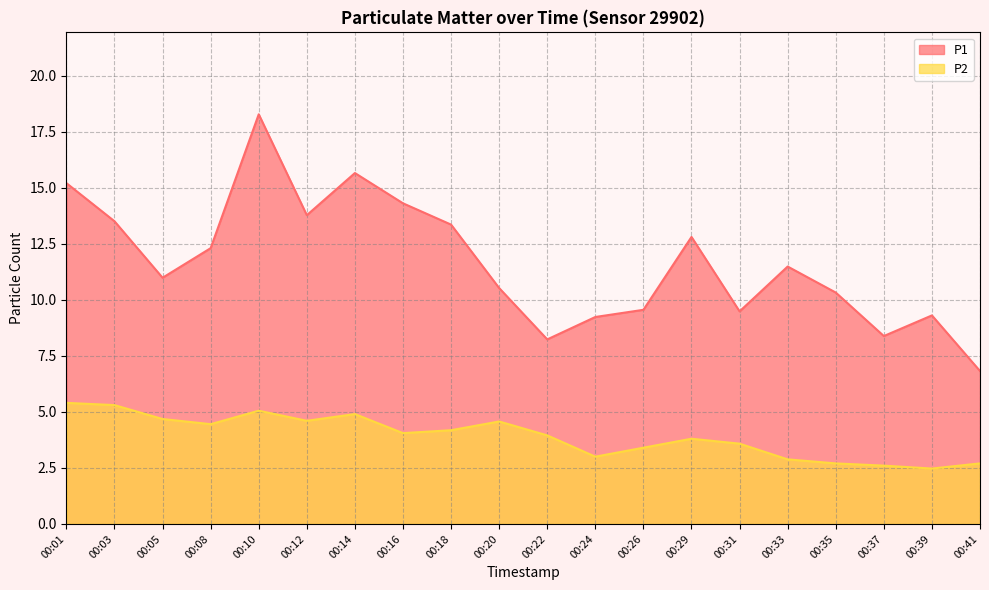

True or false: P2 and P1 intersect in this chart.

False